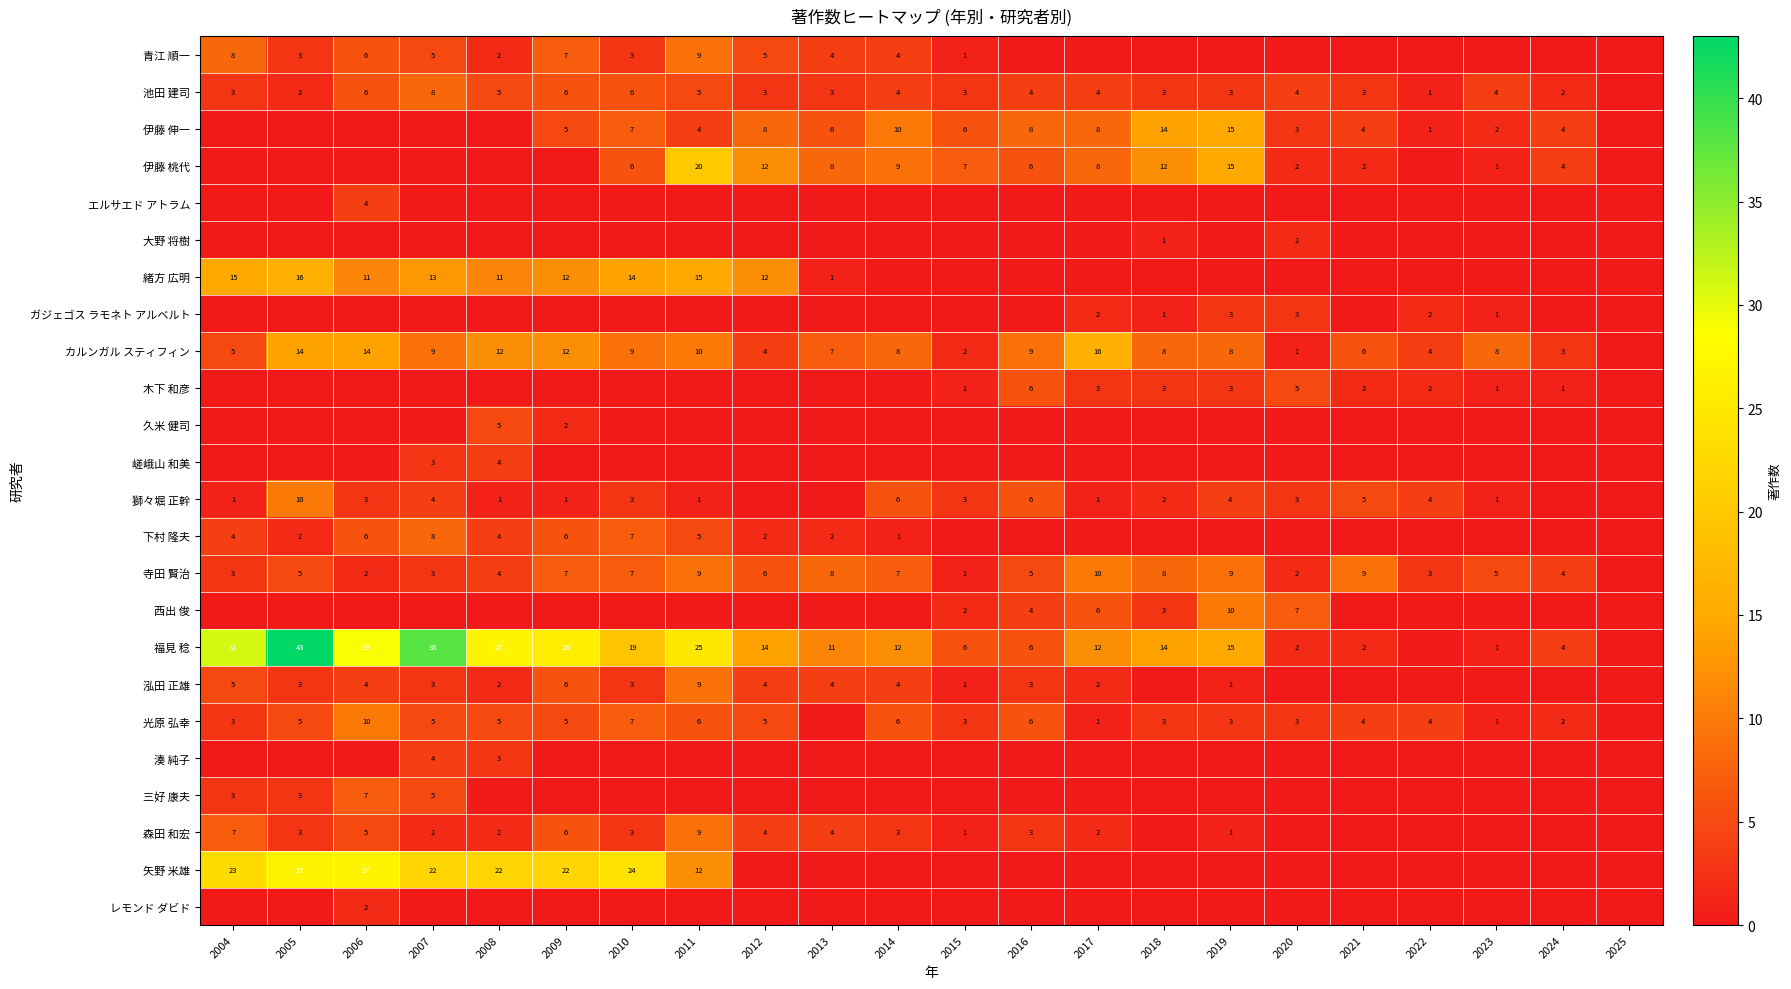

What is the difference between the highest and lowest values at 2006?

29